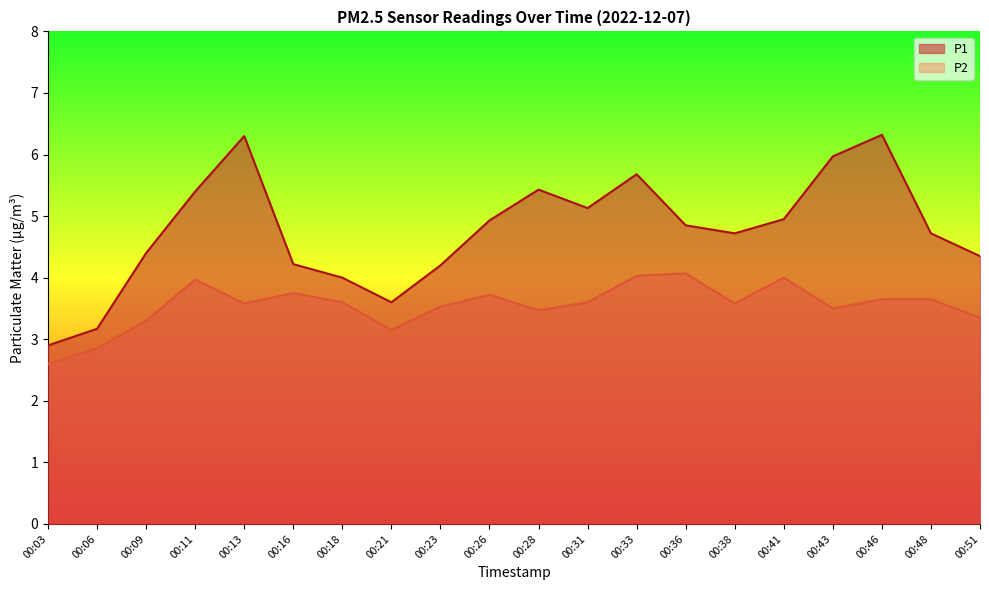

True or false: P1 and P2 cross at least once.

False